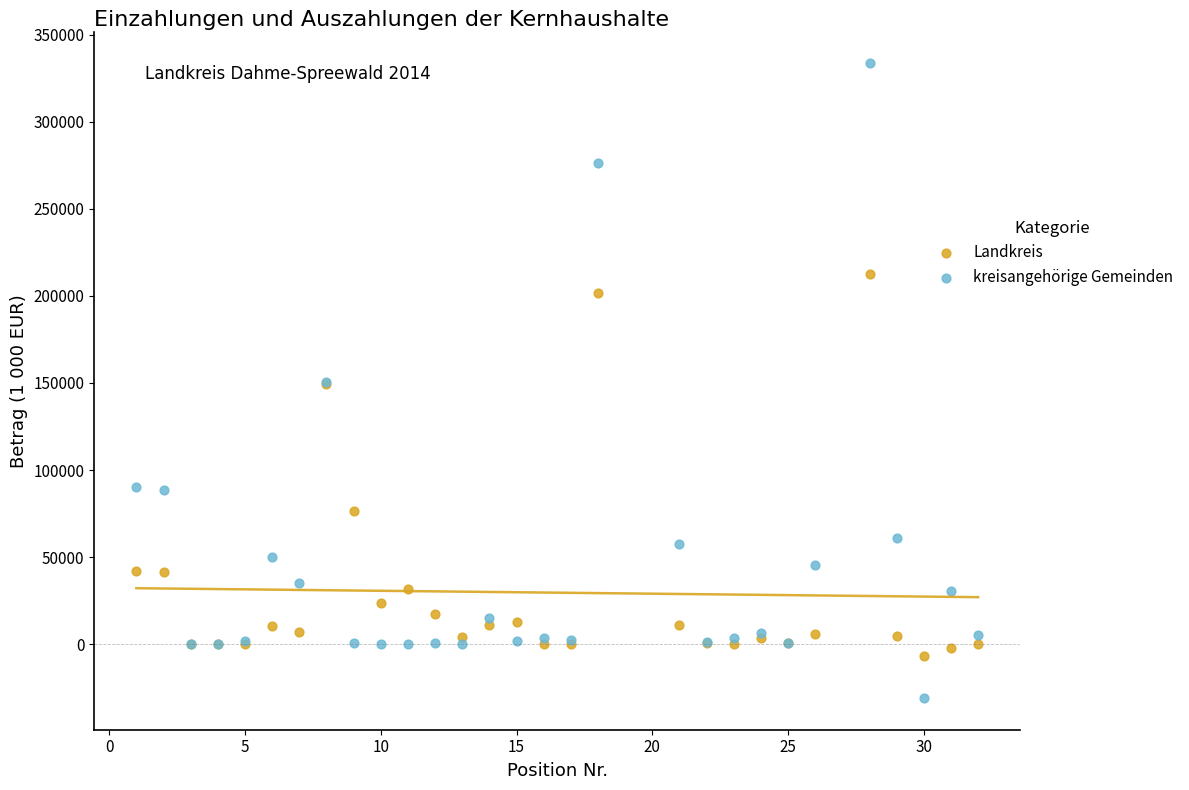

What are all the series names shown in the legend?

Landkreis, kreisangehörige Gemeinden